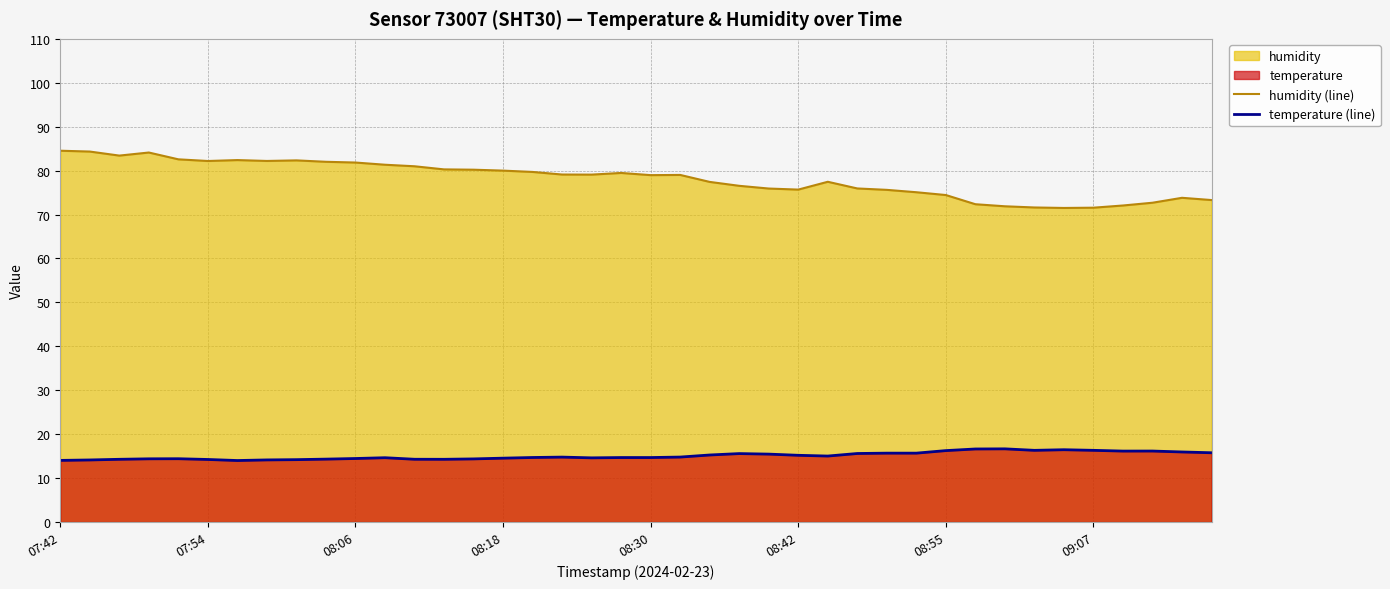

What is the average value of the humidity (line) series?

78.1